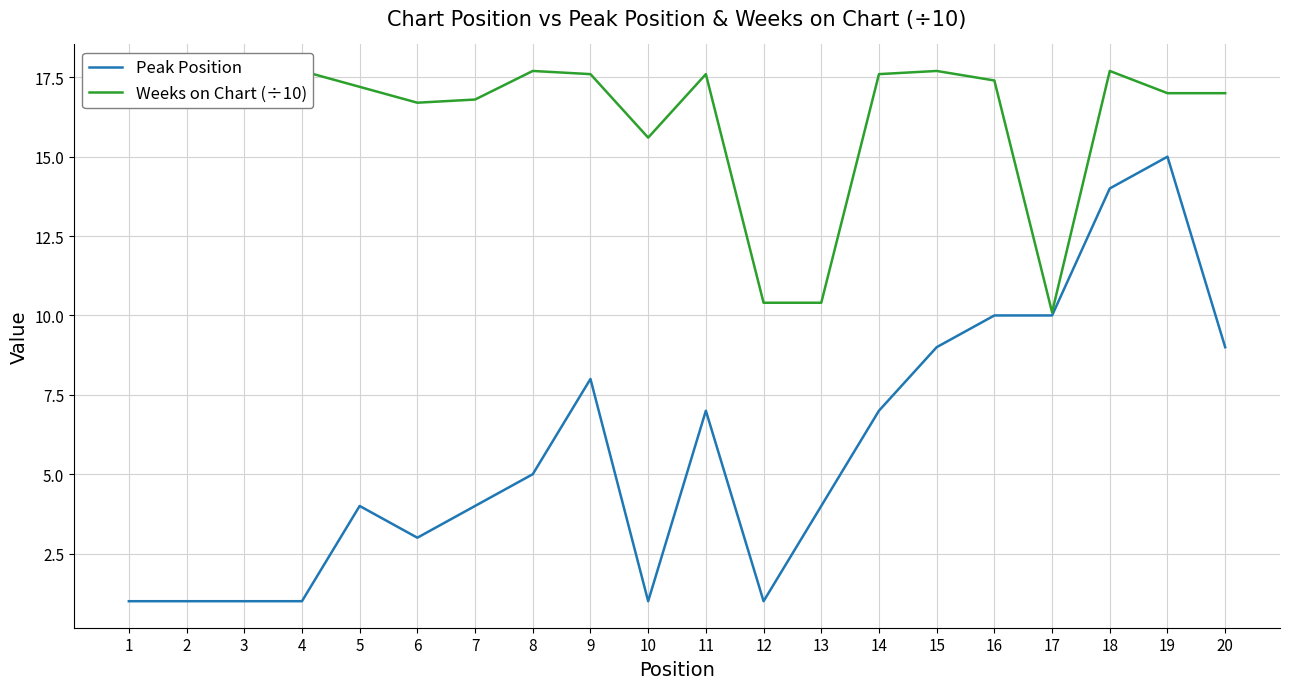

What value does the Peak Position series have at 4?

1